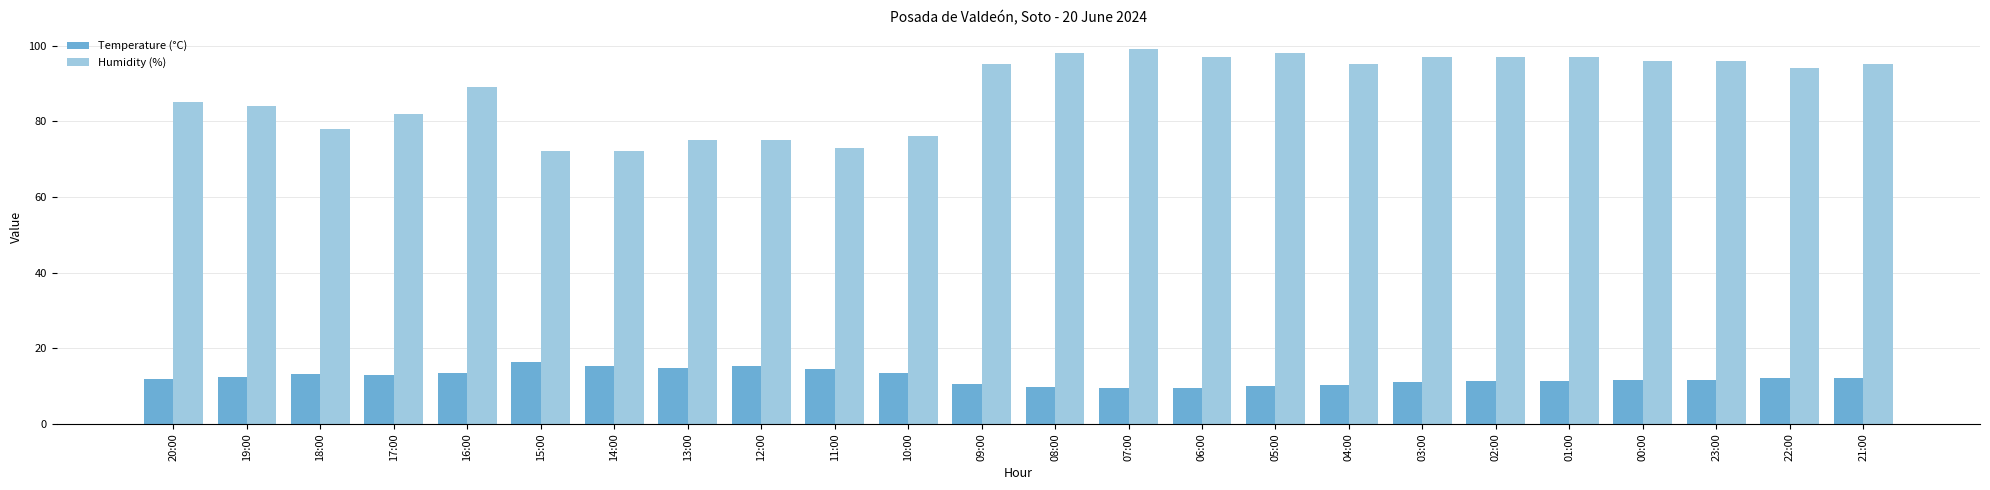

What is the label of the 11th bar from the right?

07:00